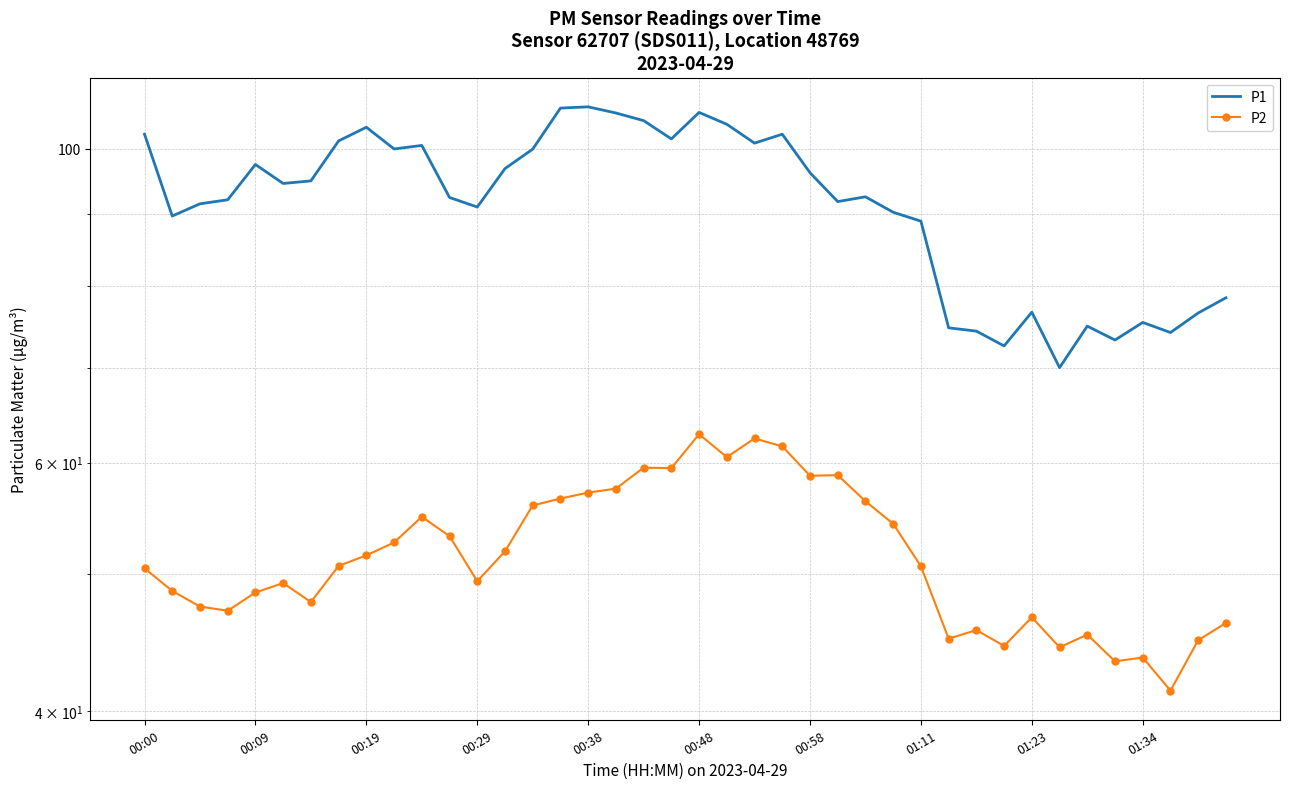

Which category has the highest value across all series?

00:38